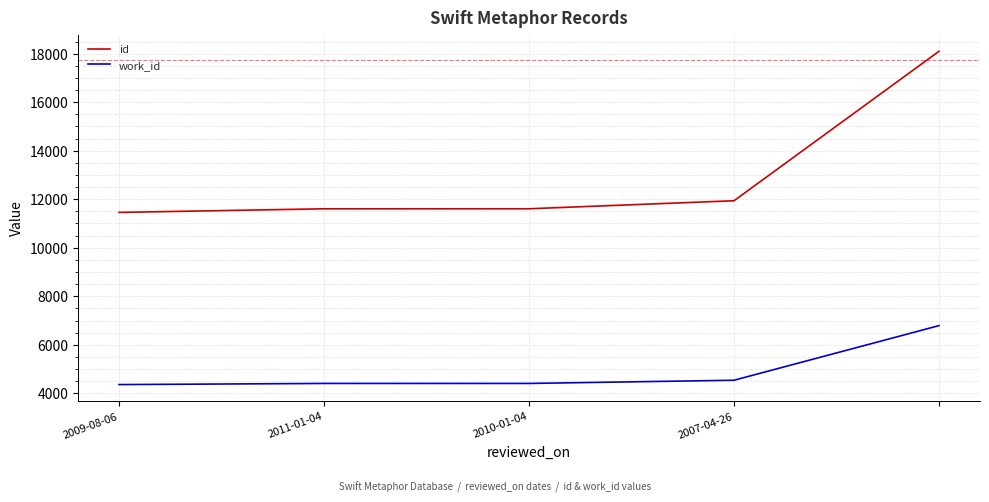

Which series has the largest range (max minus min)?

id